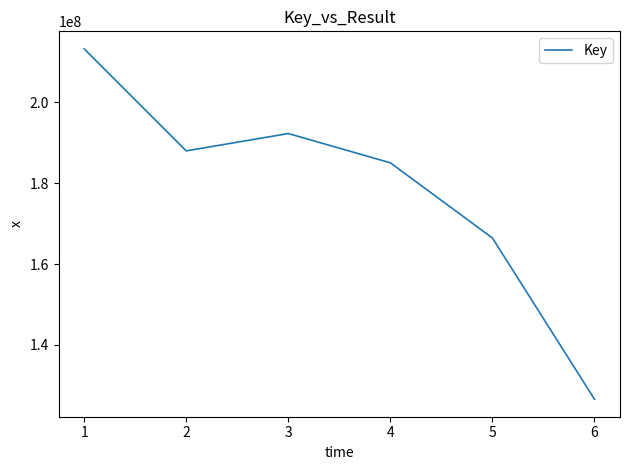

Does the chart have visible grid lines?

No